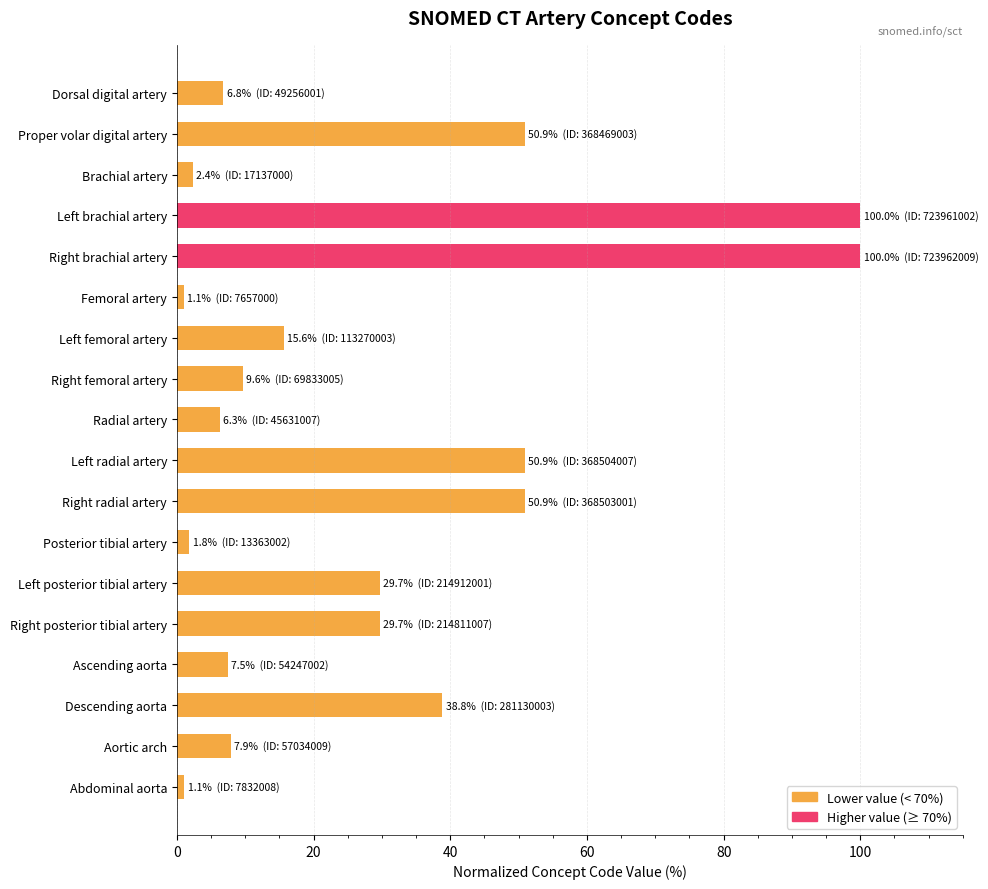

What is the label of the 14th bar from the top?

Right posterior tibial artery